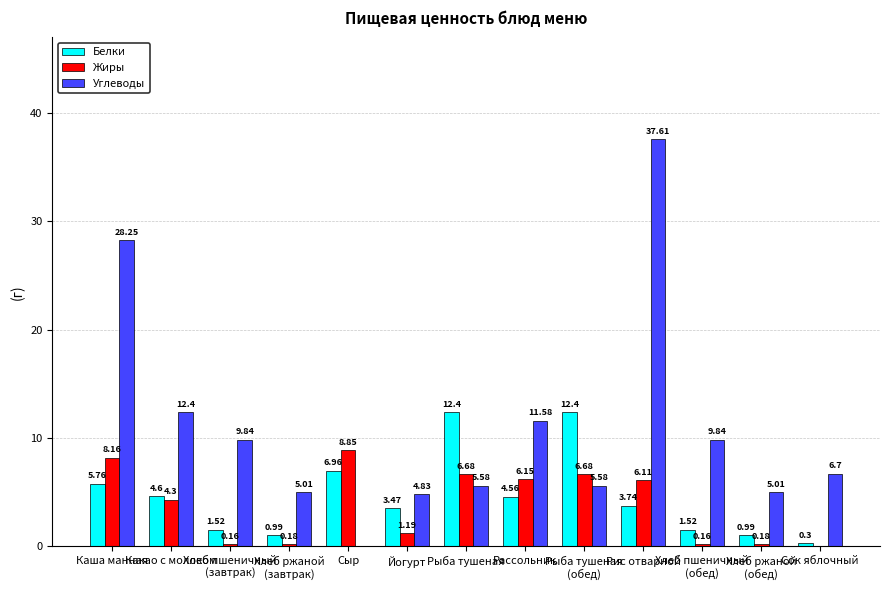

What is the total value across all series at Йогурт?

9.5